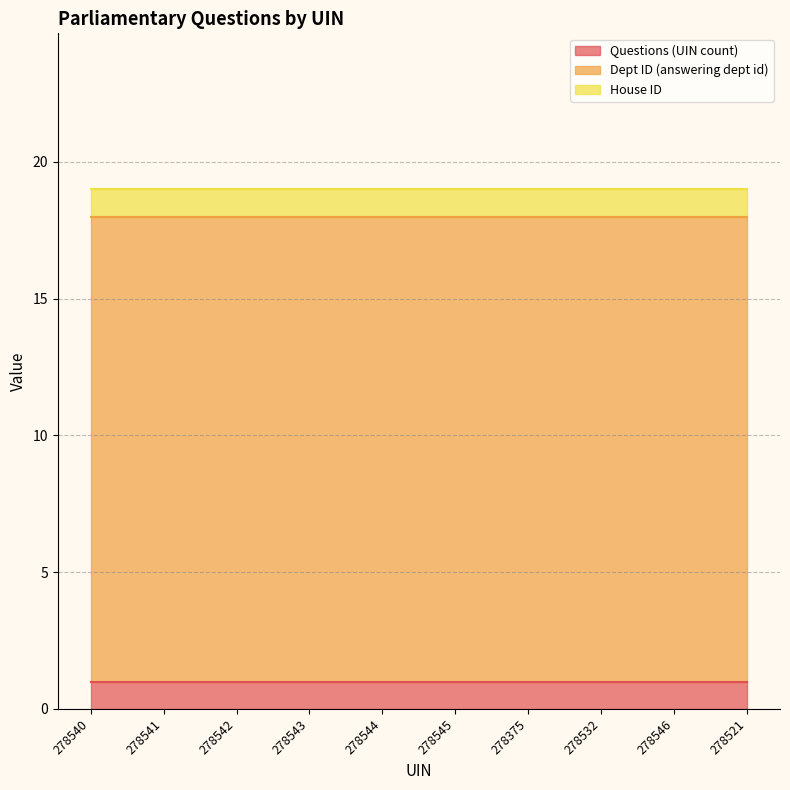

Is the value of House ID at 278532 greater than the value of Dept ID (answering dept id) at 278543?

No